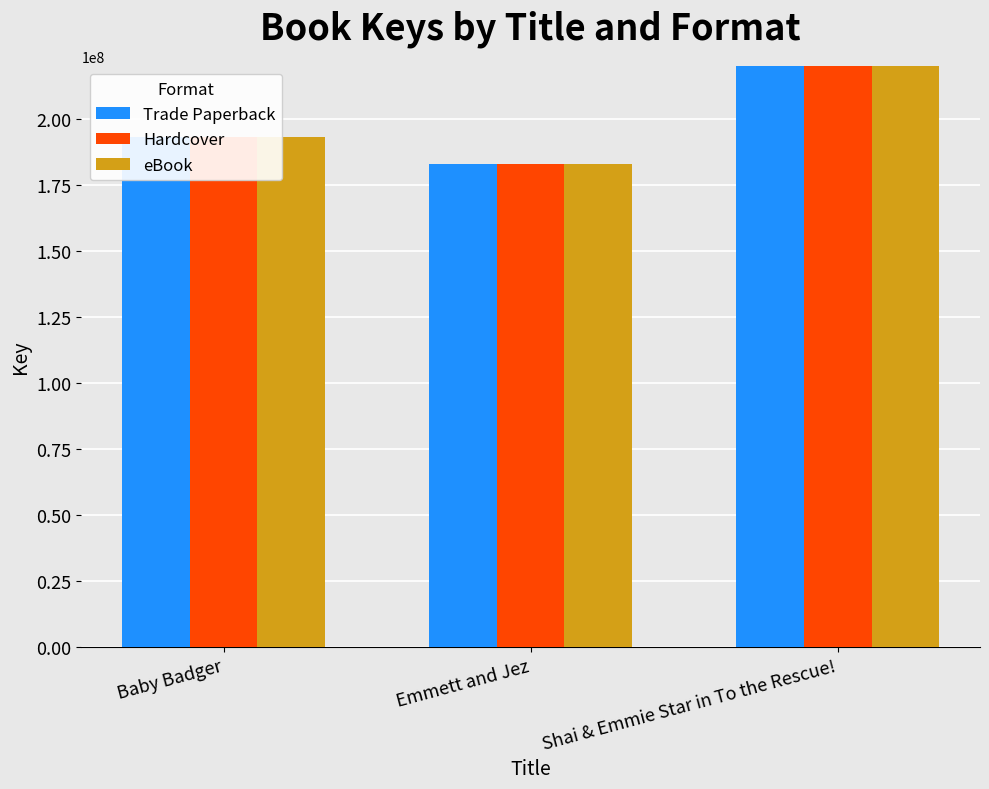

What is the label of the 3rd bar from the left?

Shai & Emmie Star in To the Rescue!